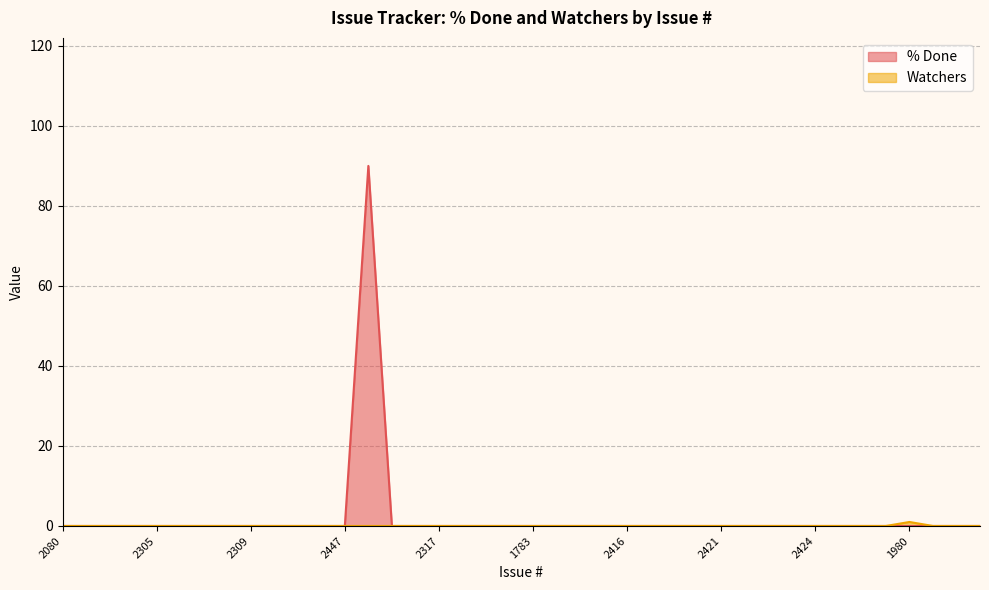

What are all the series names shown in the legend?

% Done, Watchers